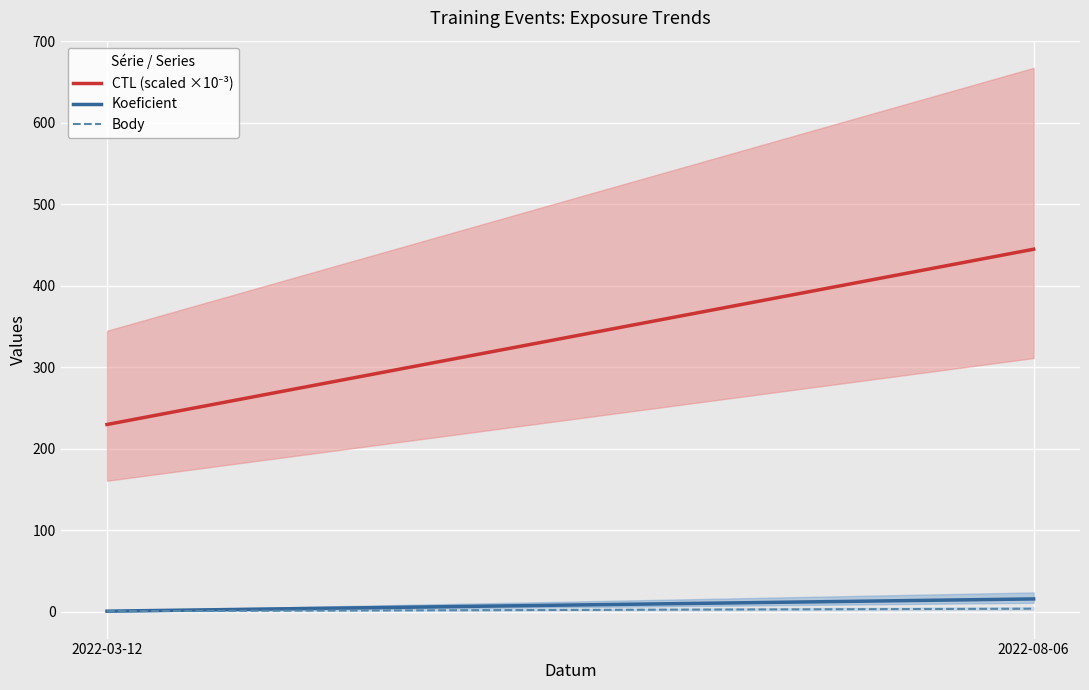

True or false: Koeficient has a value of 0.4 at 2022-03-12.

False